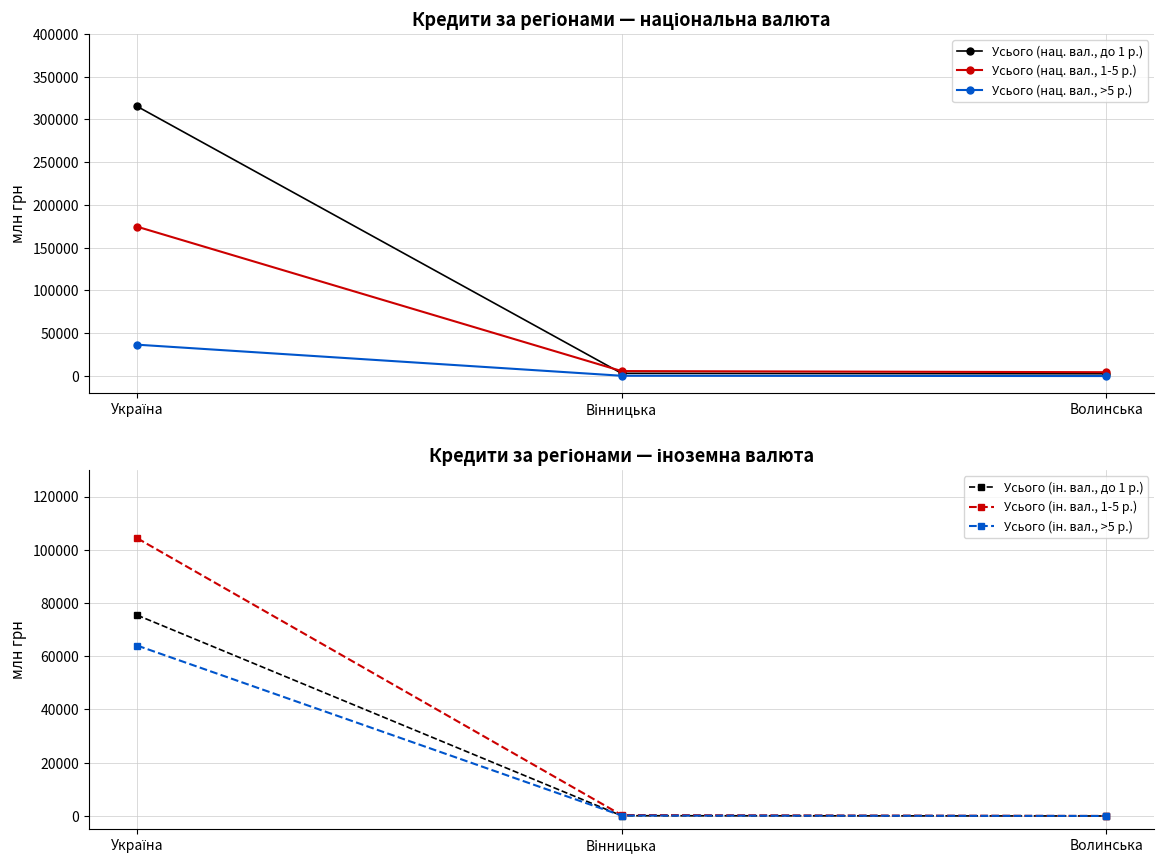

The Усього (ін. вал., 1-5 р.) series shows 104325.2 at Україна. True or false?

True